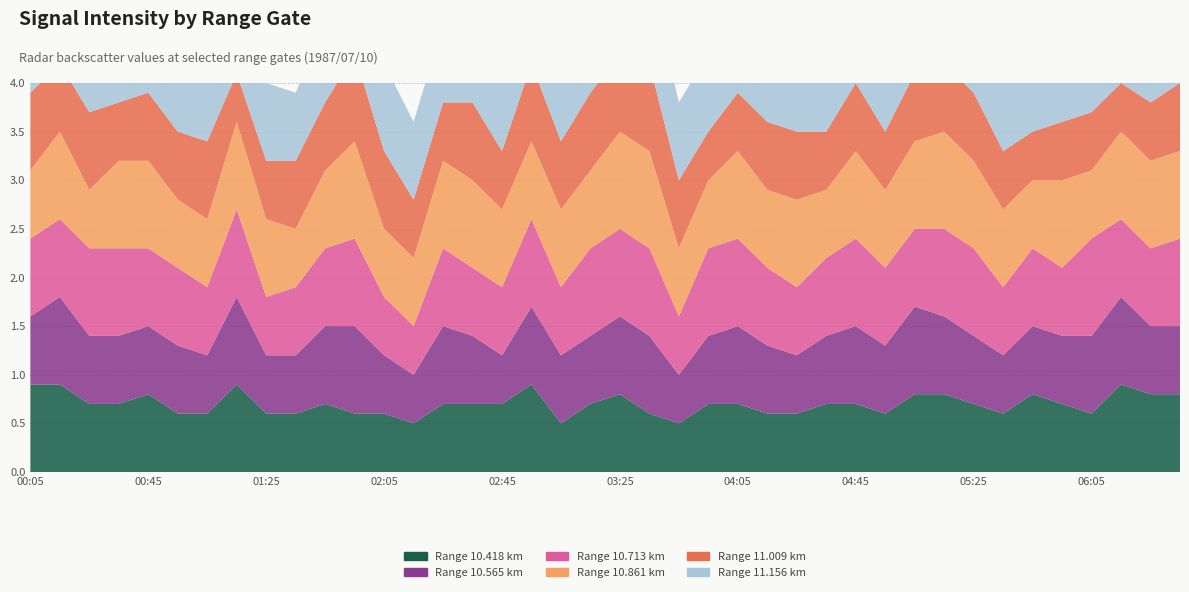

Reading left to right, transcribe all the data shown in this chart.

10.418: 00:05=0.9	00:15=0.9	00:25=0.7	00:35=0.7	00:45=0.8	00:55=0.6	01:05=0.6	01:15=0.9	01:25=0.6	01:35=0.6	01:45=0.7	01:55=0.6	02:05=0.6	02:15=0.5	02:25=0.7	02:35=0.7	02:45=0.7	02:55=0.9	03:05=0.5	03:15=0.7	03:25=0.8	03:35=0.6	03:45=0.5	03:55=0.7	04:05=0.7	04:15=0.6	04:25=0.6	04:35=0.7	04:45=0.7	04:55=0.6	05:05=0.8	05:15=0.8	05:25=0.7	05:35=0.6	05:45=0.8	05:55=0.7	06:05=0.6	06:15=0.9	06:25=0.8	06:35=0.8
10.565: 00:05=0.7	00:15=0.9	00:25=0.7	00:35=0.7	00:45=0.7	00:55=0.7	01:05=0.6	01:15=0.9	01:25=0.6	01:35=0.6	01:45=0.8	01:55=0.9	02:05=0.6	02:15=0.5	02:25=0.8	02:35=0.7	02:45=0.5	02:55=0.8	03:05=0.7	03:15=0.7	03:25=0.8	03:35=0.8	03:45=0.5	03:55=0.7	04:05=0.8	04:15=0.7	04:25=0.6	04:35=0.7	04:45=0.8	04:55=0.7	05:05=0.9	05:15=0.8	05:25=0.7	05:35=0.6	05:45=0.7	05:55=0.7	06:05=0.8	06:15=0.9	06:25=0.7	06:35=0.7
10.713: 00:05=0.8	00:15=0.8	00:25=0.9	00:35=0.9	00:45=0.8	00:55=0.8	01:05=0.7	01:15=0.9	01:25=0.6	01:35=0.7	01:45=0.8	01:55=0.9	02:05=0.6	02:15=0.5	02:25=0.8	02:35=0.7	02:45=0.7	02:55=0.9	03:05=0.7	03:15=0.9	03:25=0.9	03:35=0.9	03:45=0.6	03:55=0.9	04:05=0.9	04:15=0.8	04:25=0.7	04:35=0.8	04:45=0.9	04:55=0.8	05:05=0.8	05:15=0.9	05:25=0.9	05:35=0.7	05:45=0.8	05:55=0.7	06:05=1.0	06:15=0.8	06:25=0.8	06:35=0.9
10.861: 00:05=0.7	00:15=0.9	00:25=0.6	00:35=0.9	00:45=0.9	00:55=0.7	01:05=0.7	01:15=0.9	01:25=0.8	01:35=0.6	01:45=0.8	01:55=1.0	02:05=0.7	02:15=0.7	02:25=0.9	02:35=0.9	02:45=0.8	02:55=0.8	03:05=0.8	03:15=0.8	03:25=1.0	03:35=1.0	03:45=0.7	03:55=0.7	04:05=0.9	04:15=0.8	04:25=0.9	04:35=0.7	04:45=0.9	04:55=0.8	05:05=0.9	05:15=1.0	05:25=0.9	05:35=0.8	05:45=0.7	05:55=0.9	06:05=0.7	06:15=0.9	06:25=0.9	06:35=0.9
11.009: 00:05=0.8	00:15=0.7	00:25=0.8	00:35=0.6	00:45=0.7	00:55=0.7	01:05=0.8	01:15=0.5	01:25=0.6	01:35=0.7	01:45=0.7	01:55=0.9	02:05=0.8	02:15=0.6	02:25=0.6	02:35=0.8	02:45=0.6	02:55=0.8	03:05=0.7	03:15=0.8	03:25=0.8	03:35=0.9	03:45=0.7	03:55=0.5	04:05=0.6	04:15=0.7	04:25=0.7	04:35=0.6	04:45=0.7	04:55=0.6	05:05=0.7	05:15=0.7	05:25=0.7	05:35=0.6	05:45=0.5	05:55=0.6	06:05=0.6	06:15=0.5	06:25=0.6	06:35=0.7
11.156: 00:05=0.9	00:15=1.0	00:25=0.9	00:35=0.8	00:45=0.9	00:55=0.8	01:05=0.8	01:15=0.9	01:25=0.8	01:35=0.7	01:45=0.8	01:55=1.0	02:05=0.9	02:15=0.8	02:25=0.8	02:35=1.0	02:45=0.9	02:55=0.9	03:05=0.9	03:15=1.0	03:25=0.9	03:35=0.9	03:45=0.8	03:55=0.8	04:05=0.9	04:15=0.9	04:25=0.9	04:35=0.9	04:45=0.9	04:55=0.9	05:05=0.9	05:15=0.9	05:25=0.7	05:35=0.7	05:45=0.7	05:55=0.7	06:05=0.7	06:15=0.8	06:25=0.7	06:35=0.8